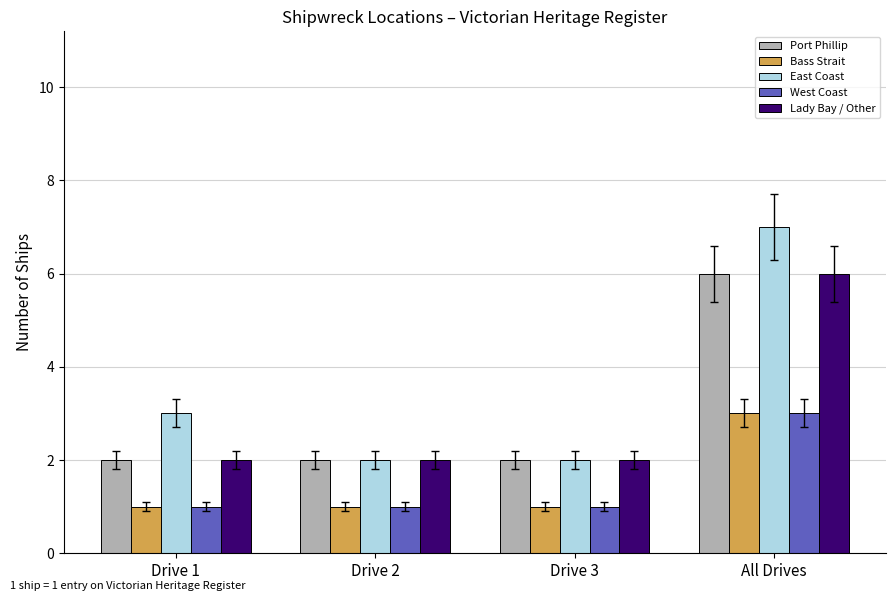

Which series has the largest total across all categories?

East Coast